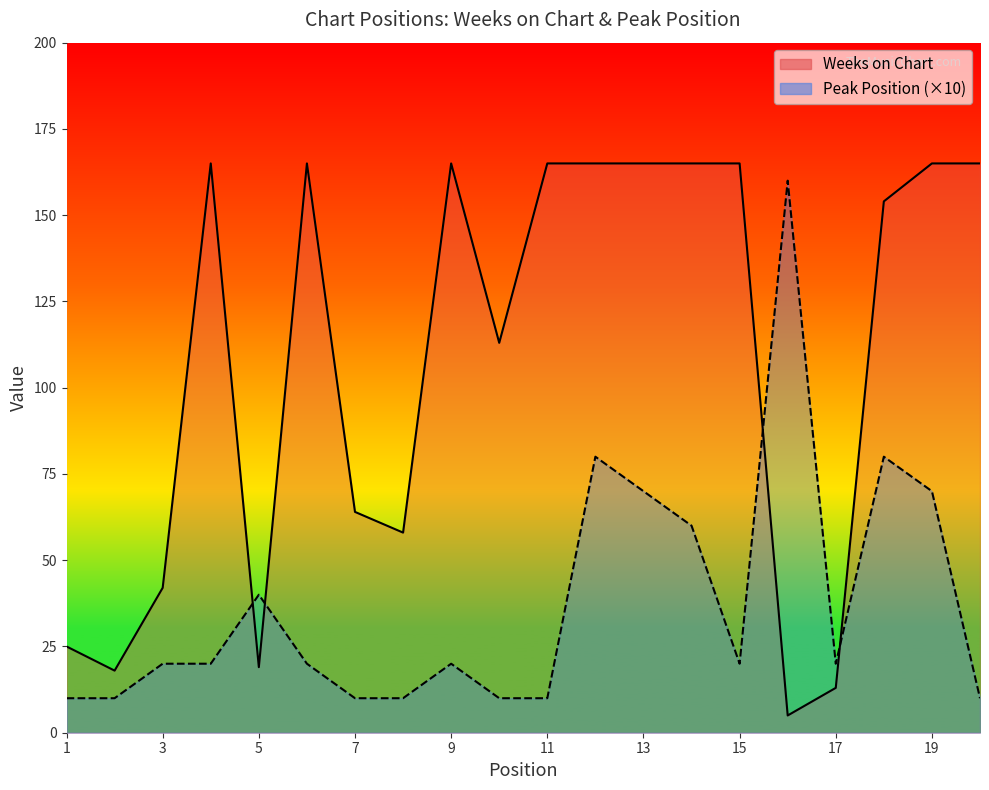

What is the spread (max minus min) of values at 10?

103